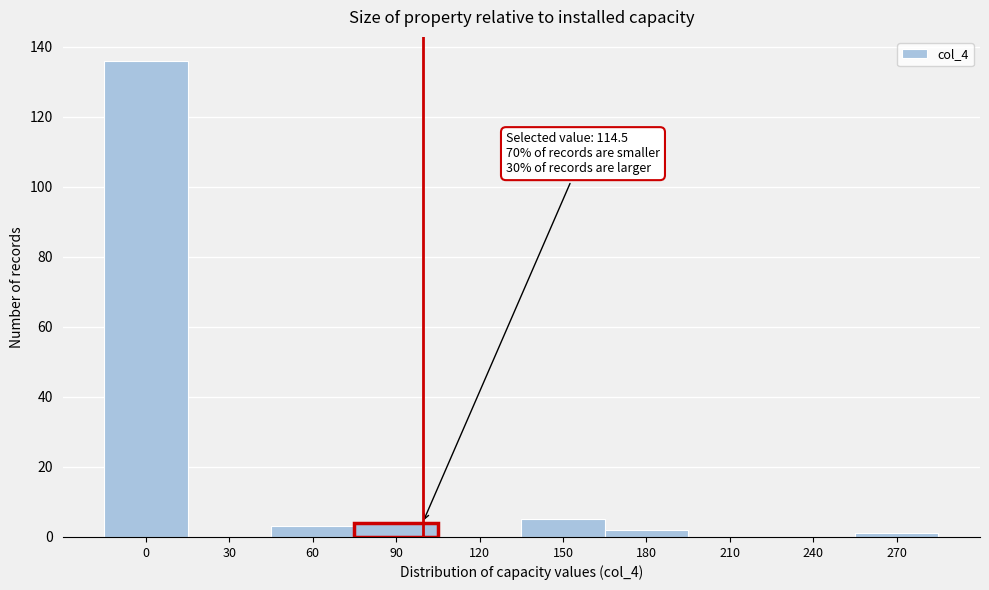

Reading left to right, extract all data points from this chart.

0=136	30=0	60=3	90=4	120=0	150=5	180=2	210=0	240=0	270=1